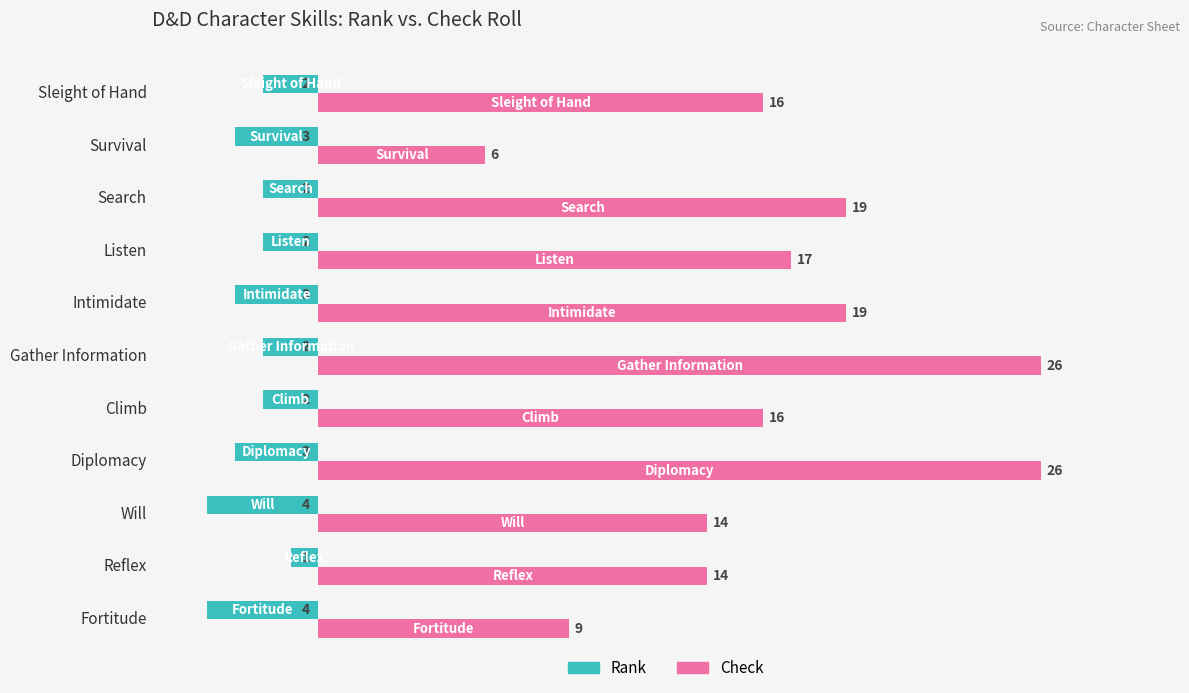

List the series in order of their overall mean, lowest first.

Rank, Check